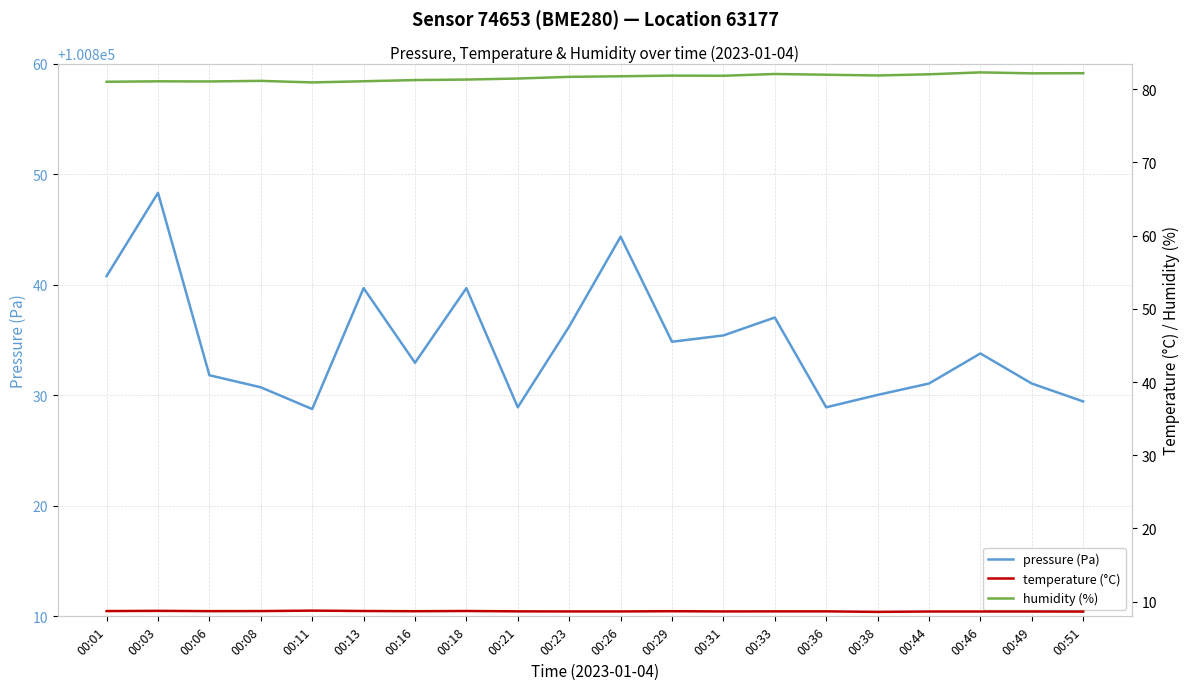

What is the value of the temperature (°C) point at the 15th from the left?

8.7